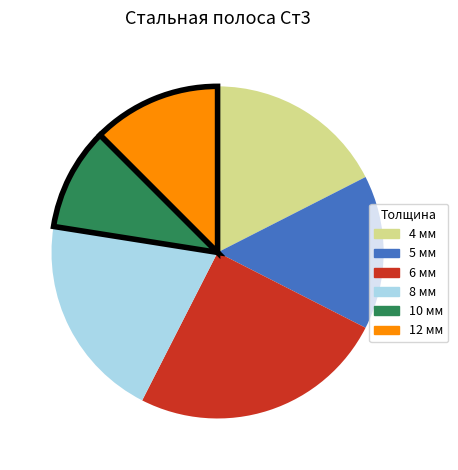

Is the sum of 4 and 8 greater than half?

No